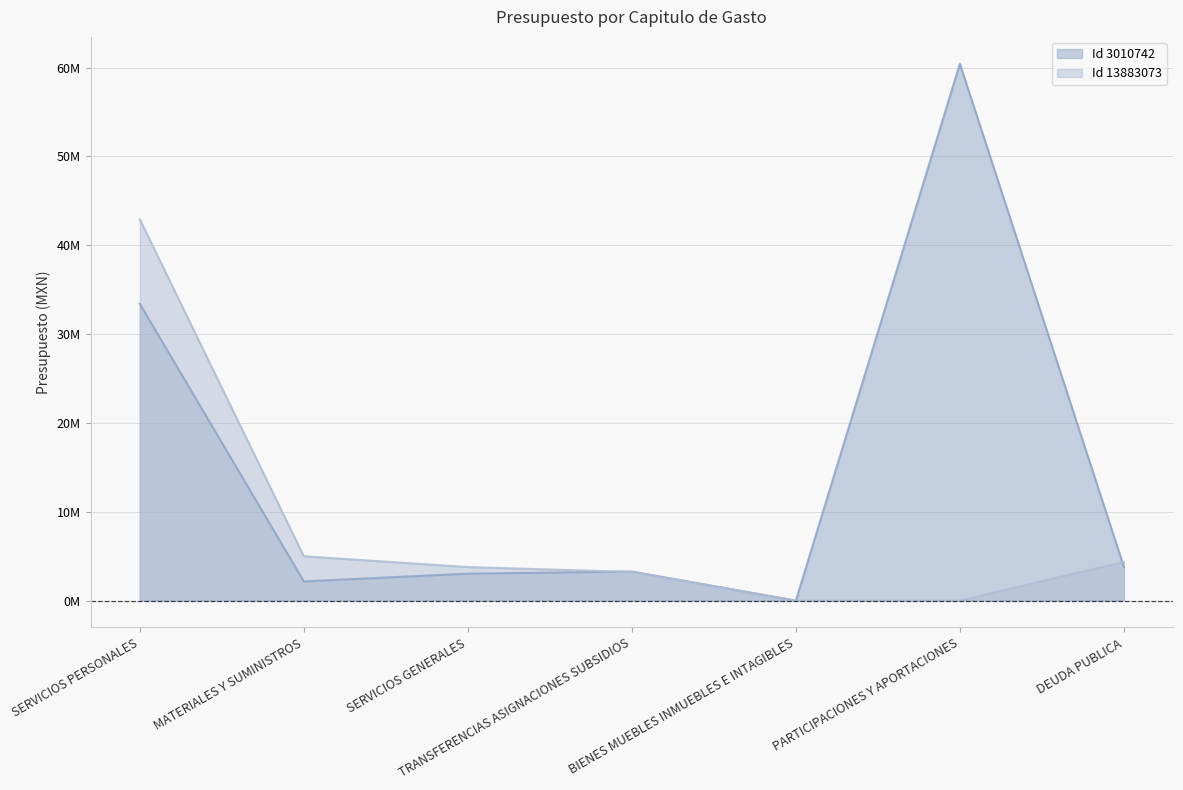

How many data points does each series have?

7